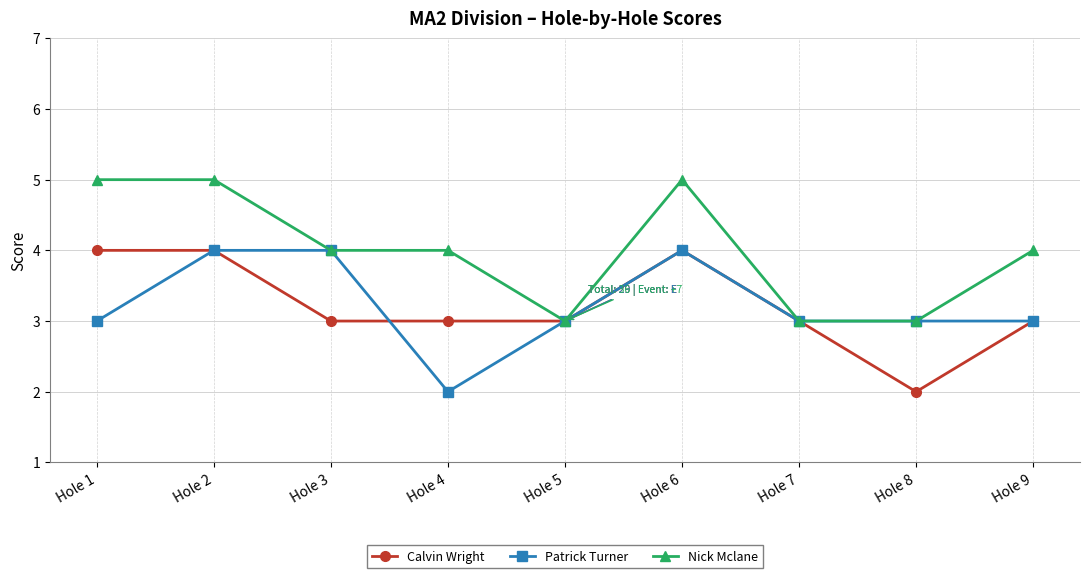

Between Hole 6 and Hole 7, which series saw the biggest shift?

Nick Mclane